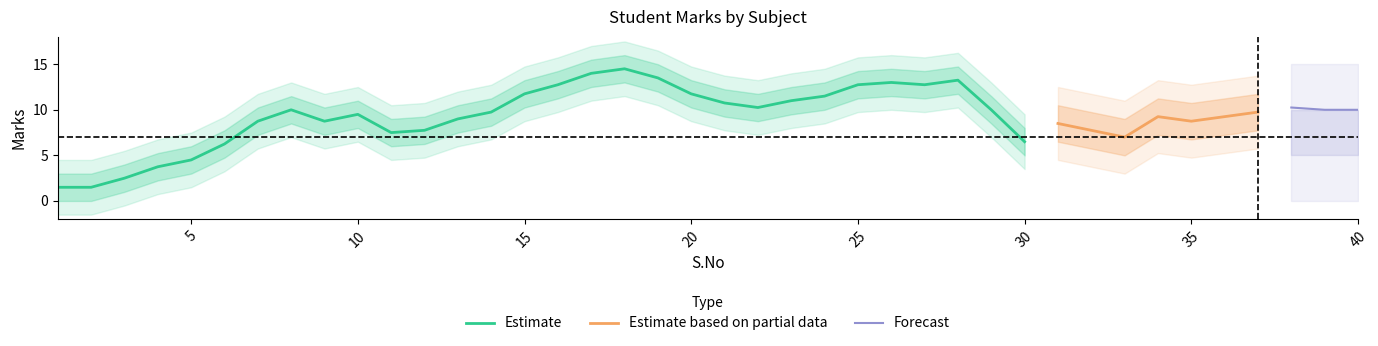

The value of Estimate at 5 is 4.5. True or false?

True